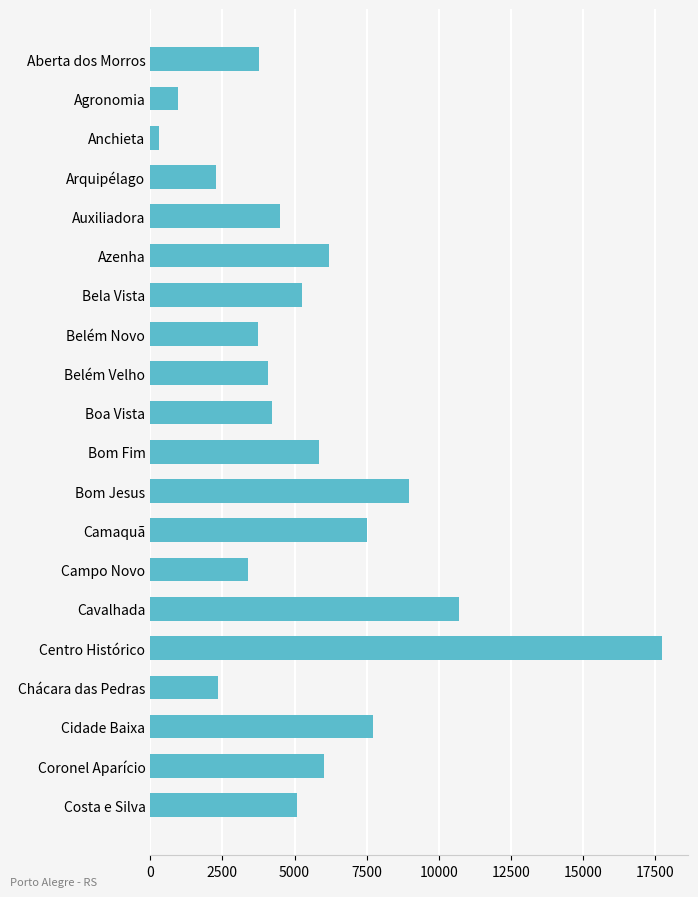

How many bars are there in total?

20